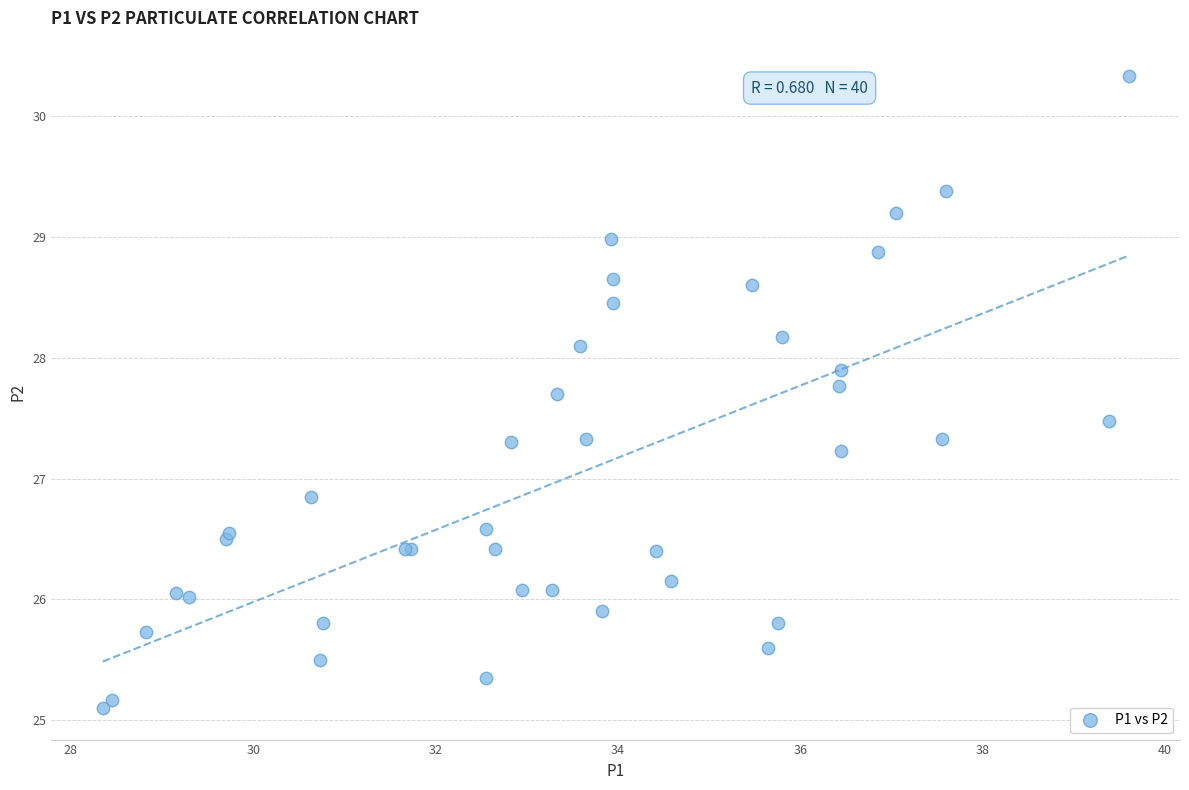

What Y value in the scatter plot is closest to 27?

26.9